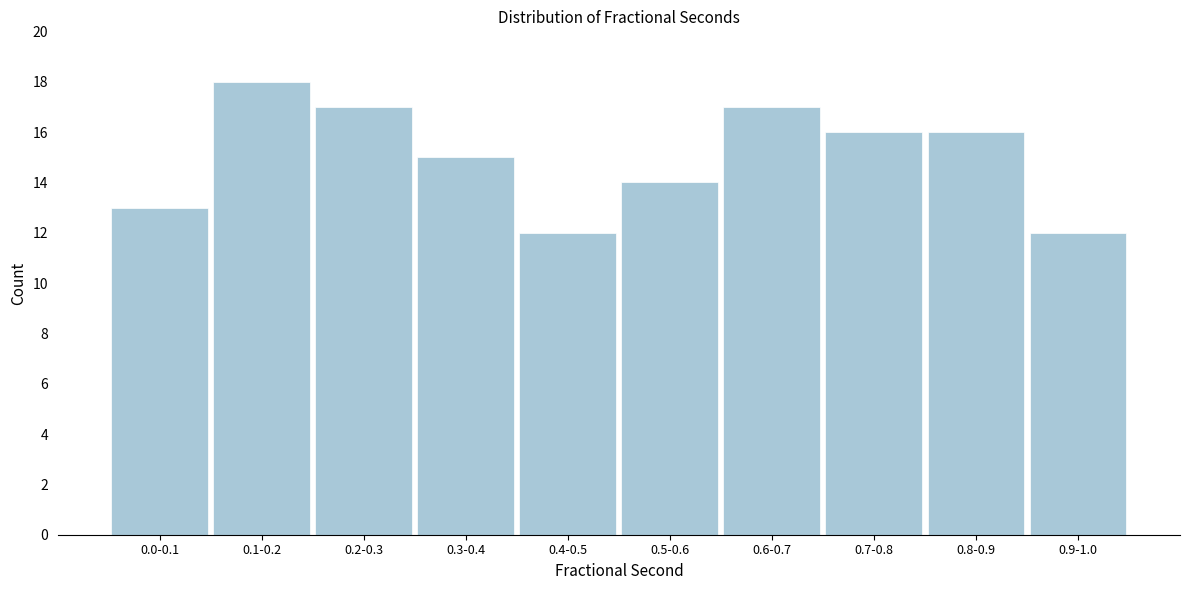

Reading right to left, transcribe all the data shown in this chart.

0.9-1.0=12	0.8-0.9=16	0.7-0.8=16	0.6-0.7=17	0.5-0.6=14	0.4-0.5=12	0.3-0.4=15	0.2-0.3=17	0.1-0.2=18	0.0-0.1=13